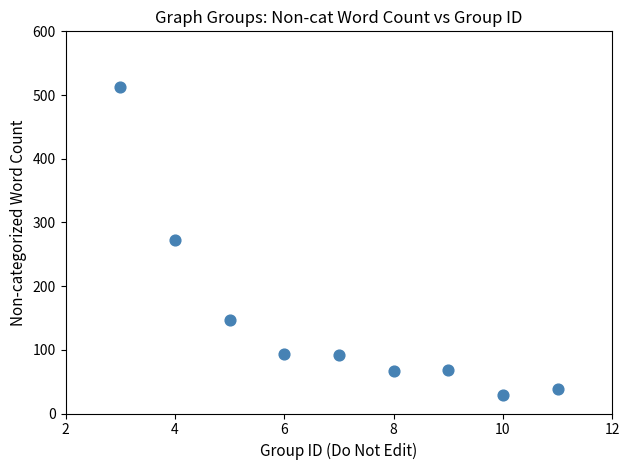

What is the average X value?

7